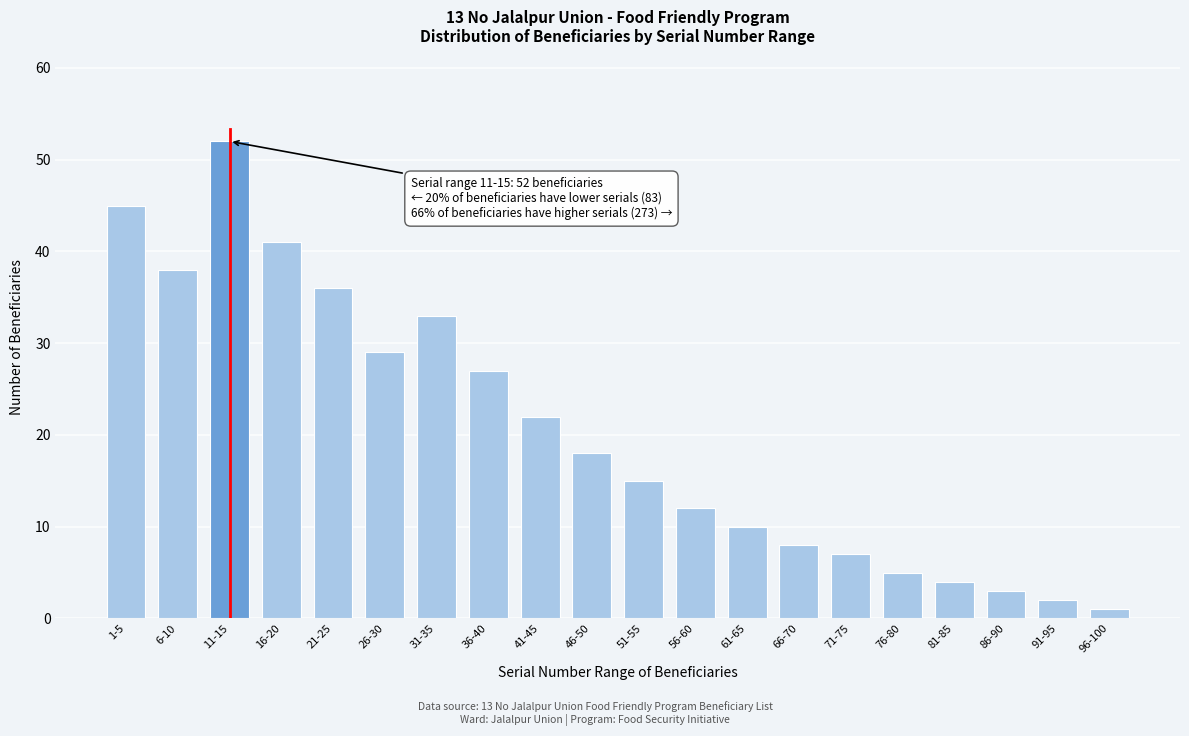

Reading right to left, list all the values displayed in this chart.

1	2	3	4	5	7	8	10	12	15	18	22	27	33	29	36	41	52	38	45